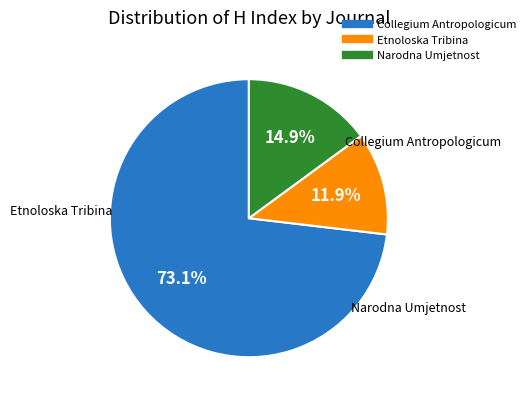

What is the majority slice?

Collegium Antropologicum